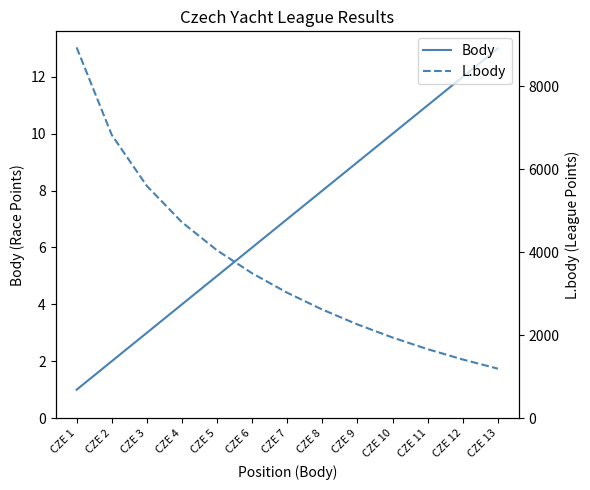

How many data points in L.body are above 3024?

6